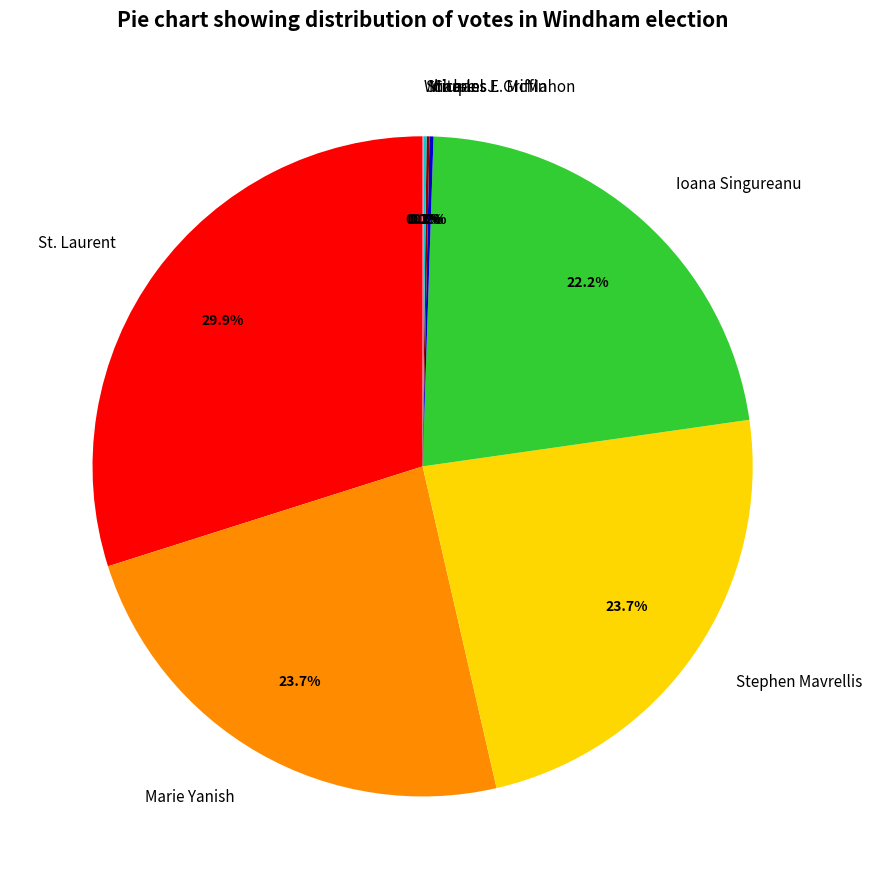

Do Stephen Mavrellis and Ioana Singureanu together represent more than half of the pie?

No